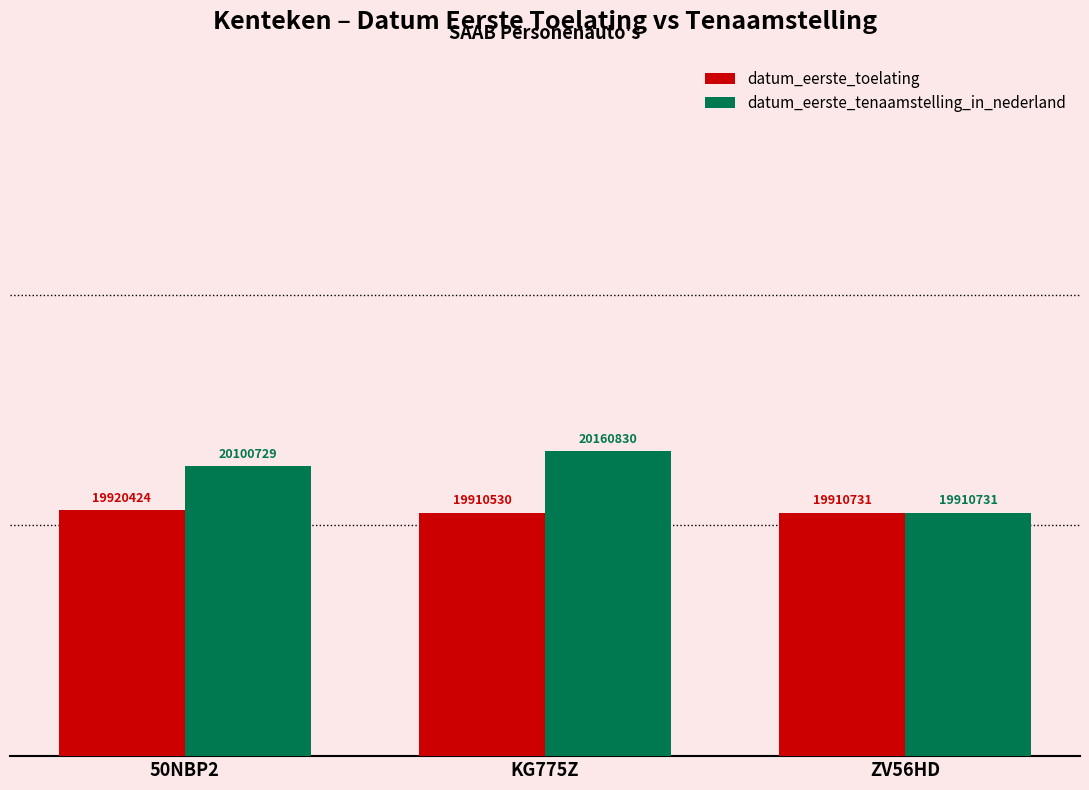

What is the label of the 3rd bar from the right?

50NBP2